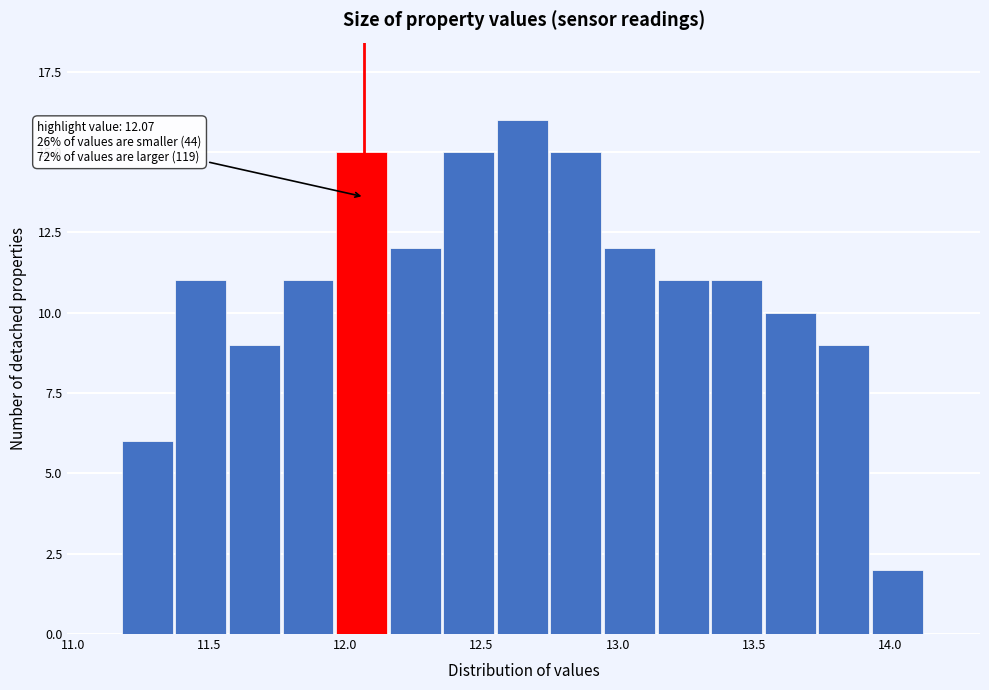

Around what value on the x-axis is the tallest bar? Give the approximate position of its centre, as read against the axis.

12.65